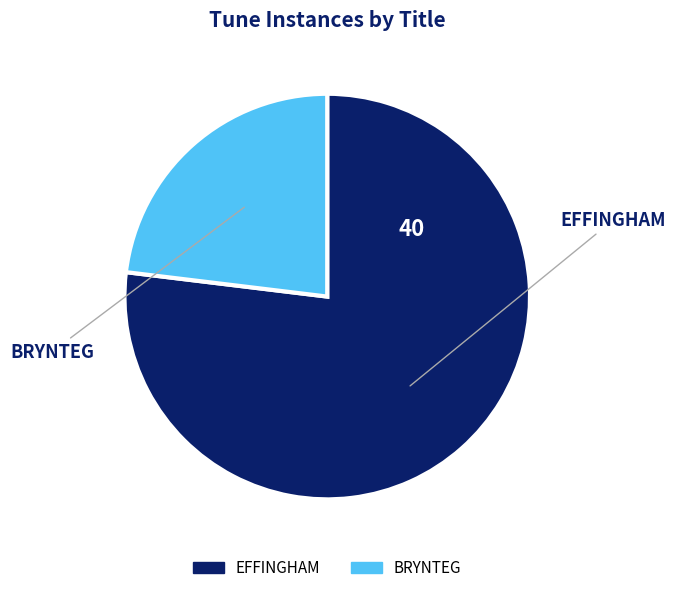

Combined, what portion of the pie is BRYNTEG and EFFINGHAM?

100.0%